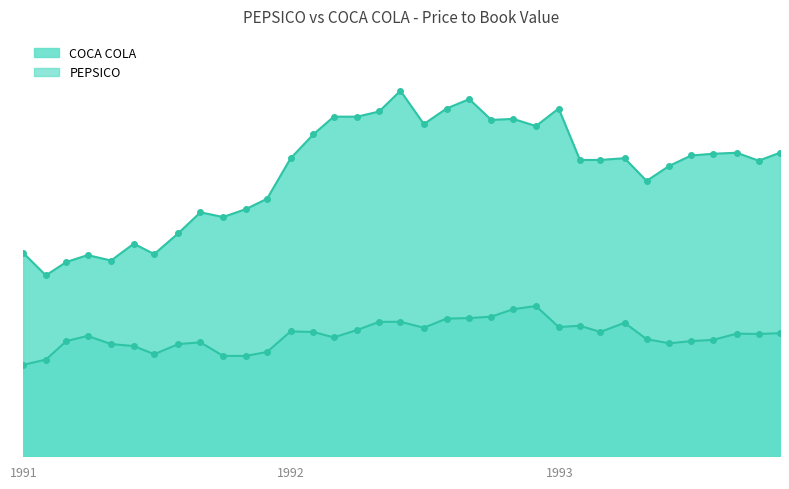

What is the difference between the highest and lowest values at 1991-07-31?

4.5